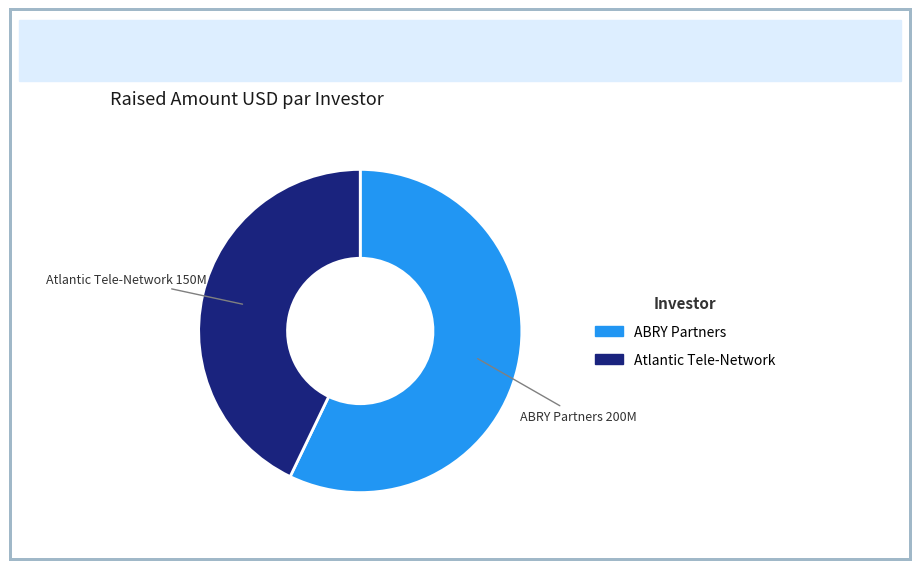

Is the sum of Atlantic Tele-Network and ABRY Partners greater than half?

Yes